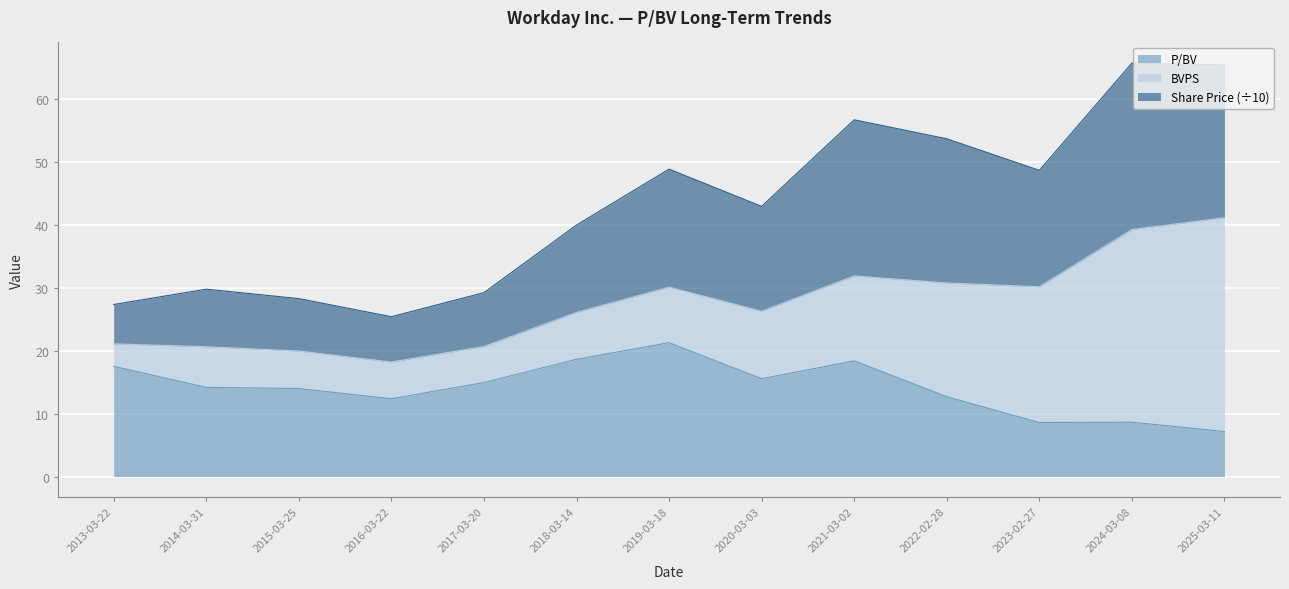

True or false: Share Price and P/BV cross at least once.

False